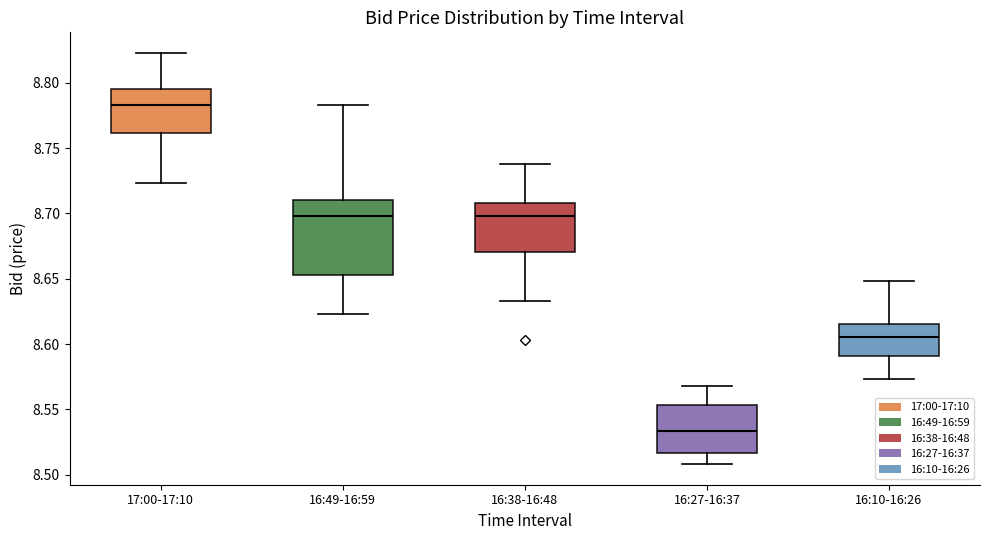

Reading left to right, read every box against the y-axis: the position of its median line, the range the box covers, and the ends of its whiskers. The values are not printed on the chart, so give them approximately, as read against the axis.

17:00-17:10: median 8.785, box 8.760 to 8.795, whiskers 8.725 to 8.825
16:49-16:59: median 8.700, box 8.655 to 8.710, whiskers 8.625 to 8.785
16:38-16:48: median 8.700, box 8.670 to 8.710, whiskers 8.635 to 8.740
16:27-16:37: median 8.535, box 8.515 to 8.555, whiskers 8.510 to 8.570
16:10-16:26: median 8.605, box 8.590 to 8.615, whiskers 8.575 to 8.650